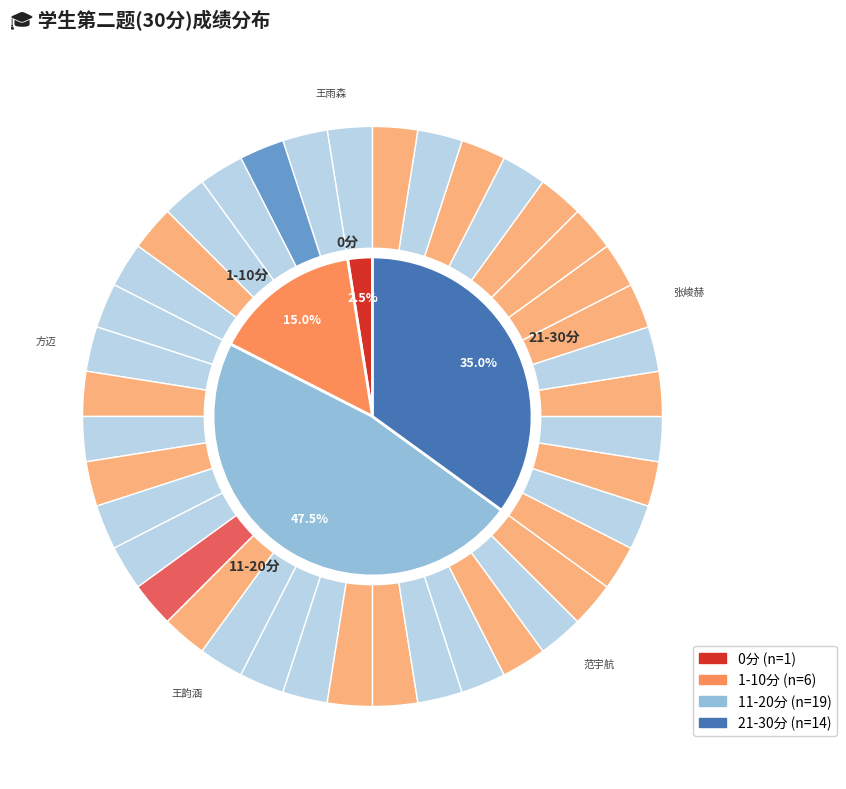

Combined, do 39 and 4 account for over 50%?

No